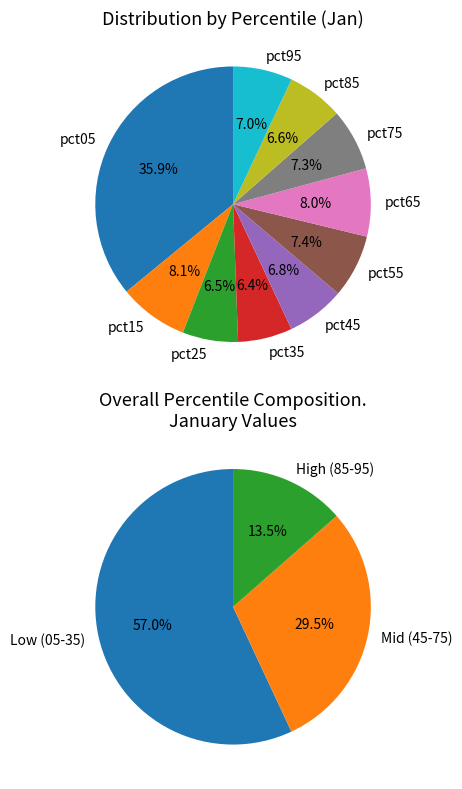

Does pct05 account for over 50% of the chart?

No